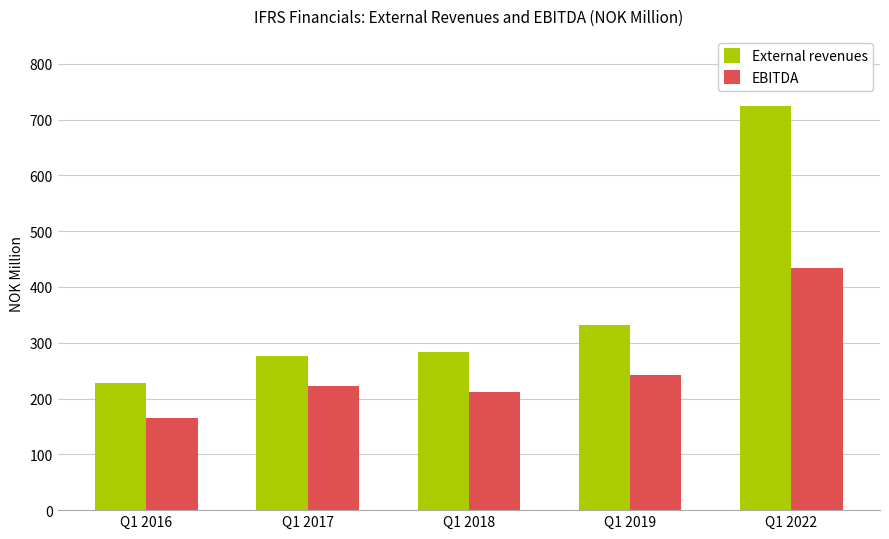

How many values in the External revenues series exceed 282?

3